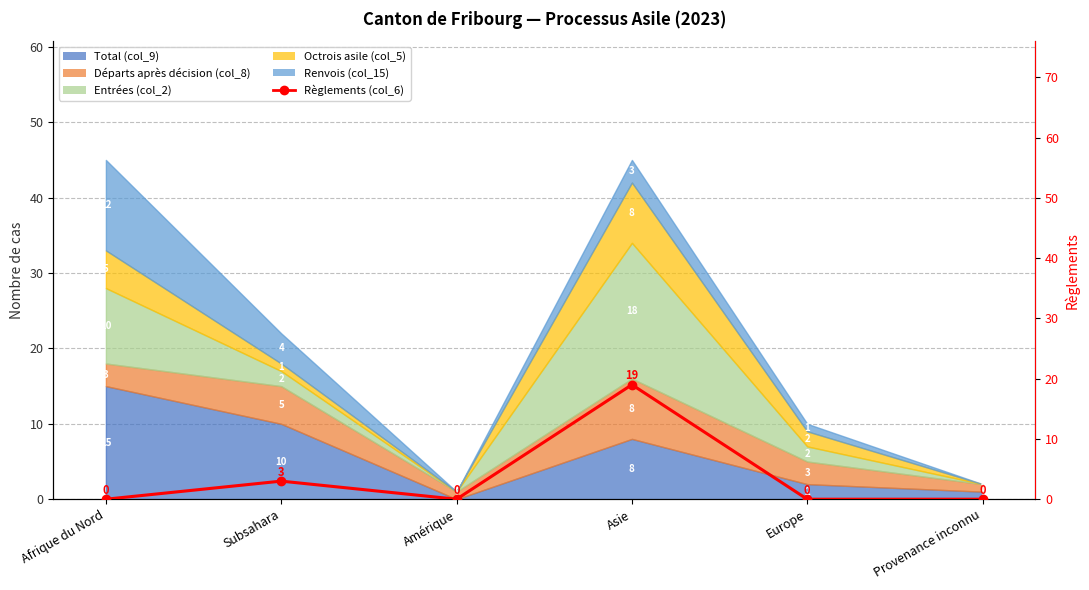

What position from the right is Provenance inconnu?

1